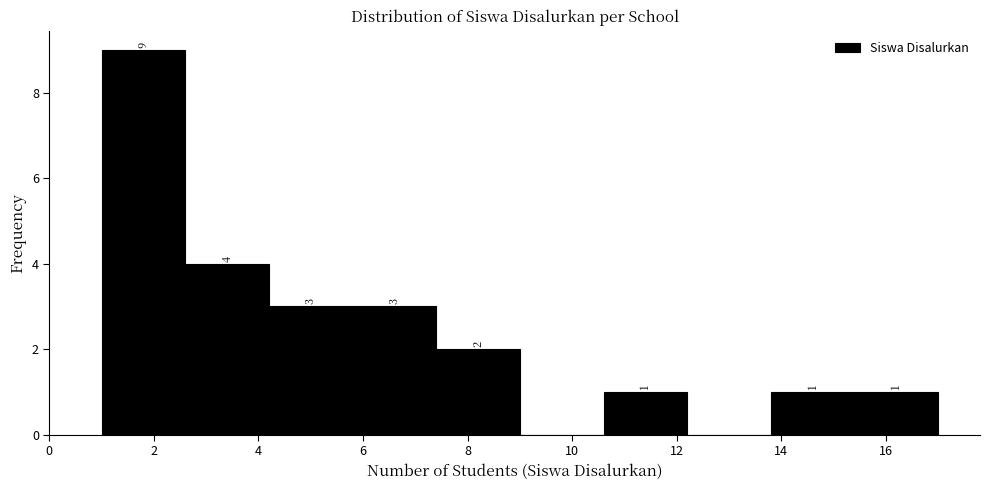

Over which range of the x-axis is the bar tallest?

1.0 to 2.6